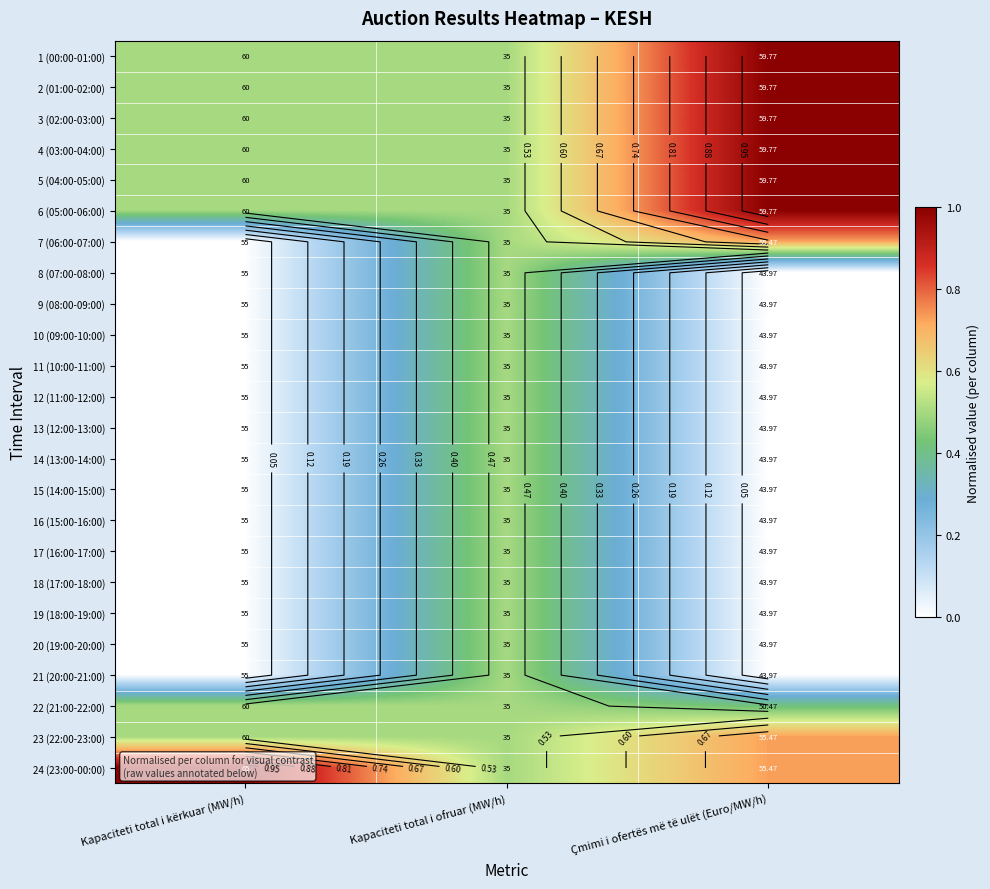

At Kapaciteti total i ofruar (MW/h), list the series in order from smallest to largest.

1 (00:00-01:00), 2 (01:00-02:00), 3 (02:00-03:00), 4 (03:00-04:00), 5 (04:00-05:00), 6 (05:00-06:00), 7 (06:00-07:00), 8 (07:00-08:00), 9 (08:00-09:00), 10 (09:00-10:00), 11 (10:00-11:00), 12 (11:00-12:00), 13 (12:00-13:00), 14 (13:00-14:00), 15 (14:00-15:00), 16 (15:00-16:00), 17 (16:00-17:00), 18 (17:00-18:00), 19 (18:00-19:00), 20 (19:00-20:00), 21 (20:00-21:00), 22 (21:00-22:00), 23 (22:00-23:00), 24 (23:00-00:00)